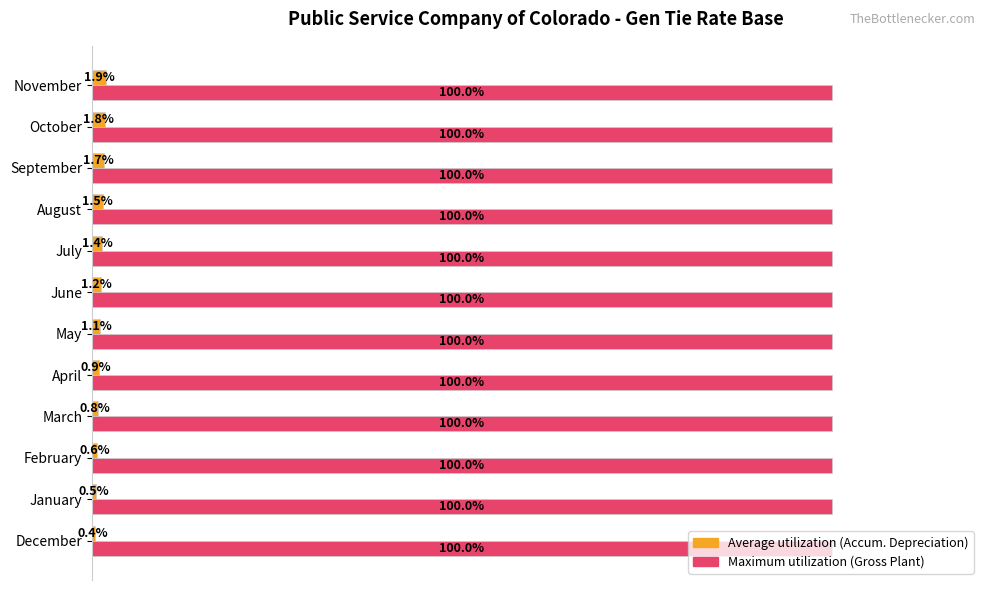

At which category is the sum across all series the highest?

November